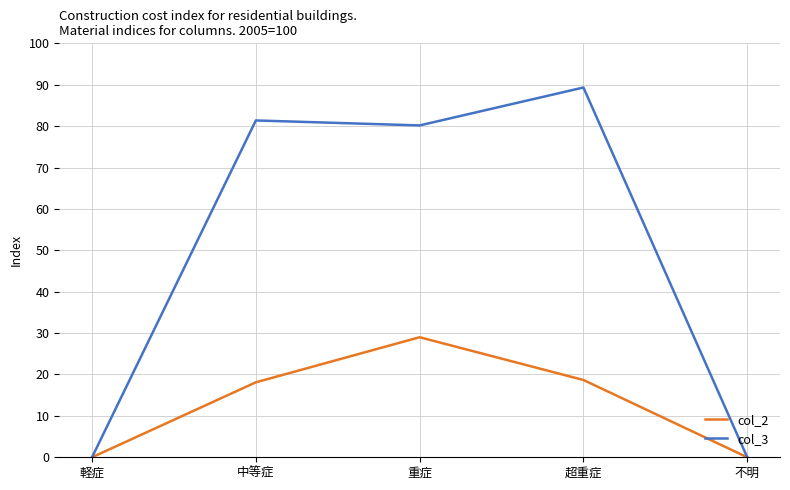

Reading right to left, transcribe all the data shown in this chart.

col_2: 0.0	18.7	29.0	18.1	0.0
col_3: 0.0	89.3	80.2	81.4	0.0